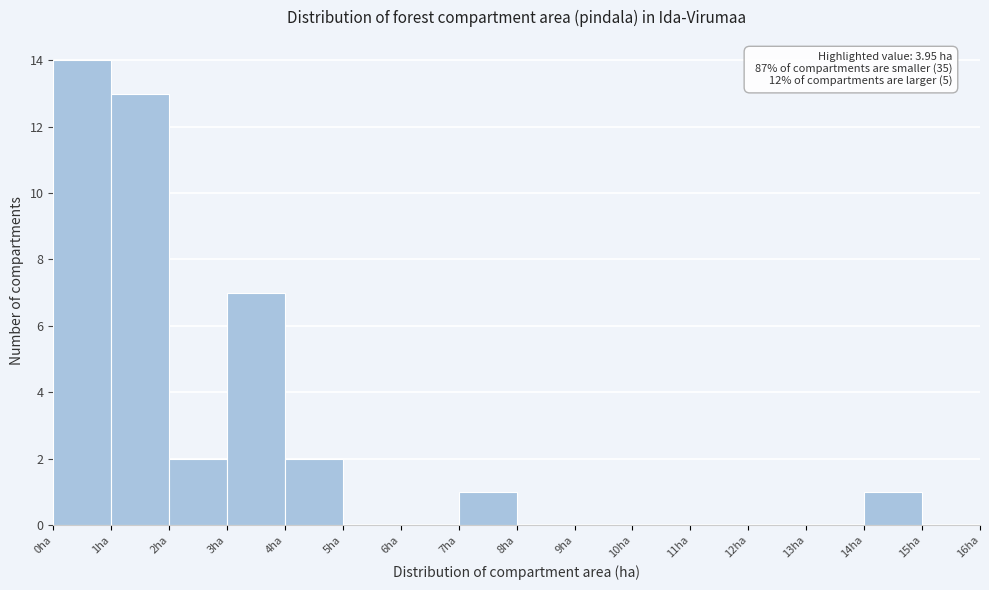

Over which range of the x-axis is the bar tallest?

0 to 1